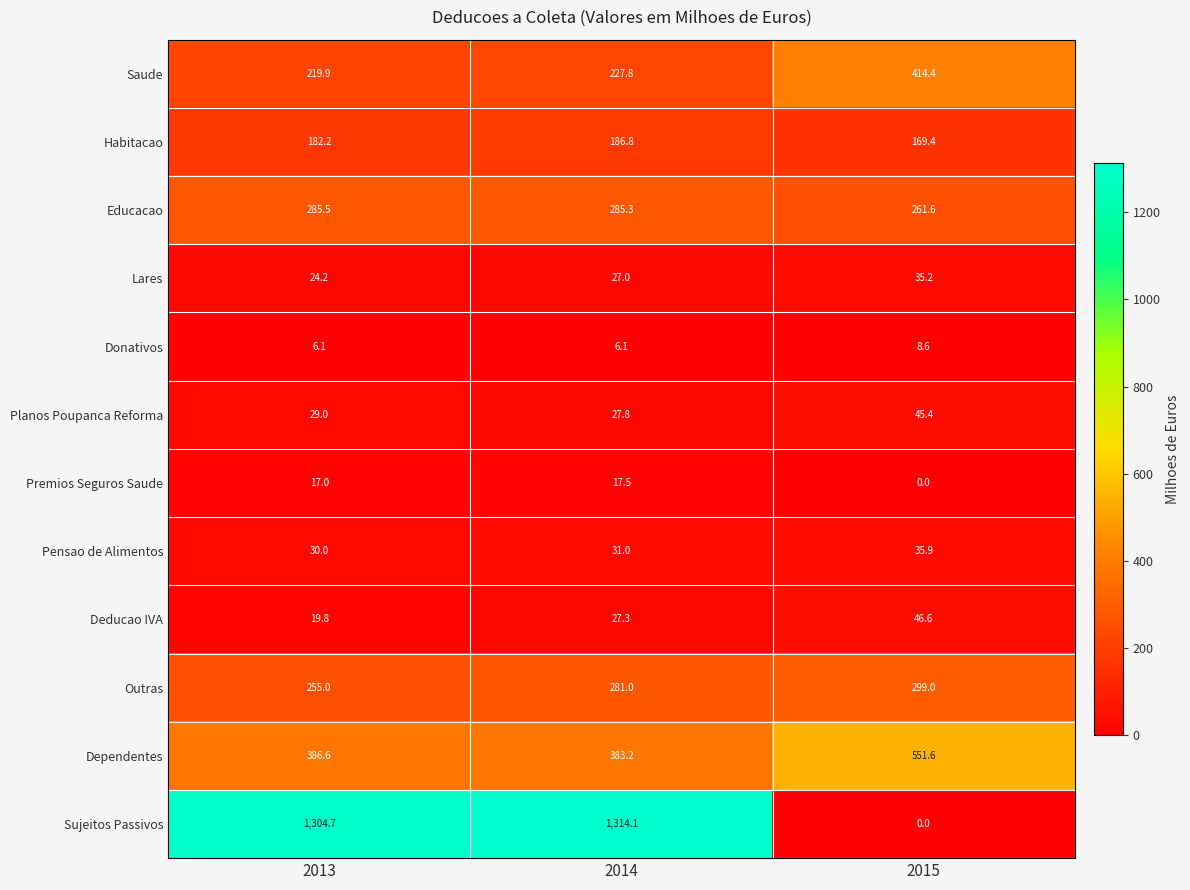

What is the greatest value displayed?

1314.1